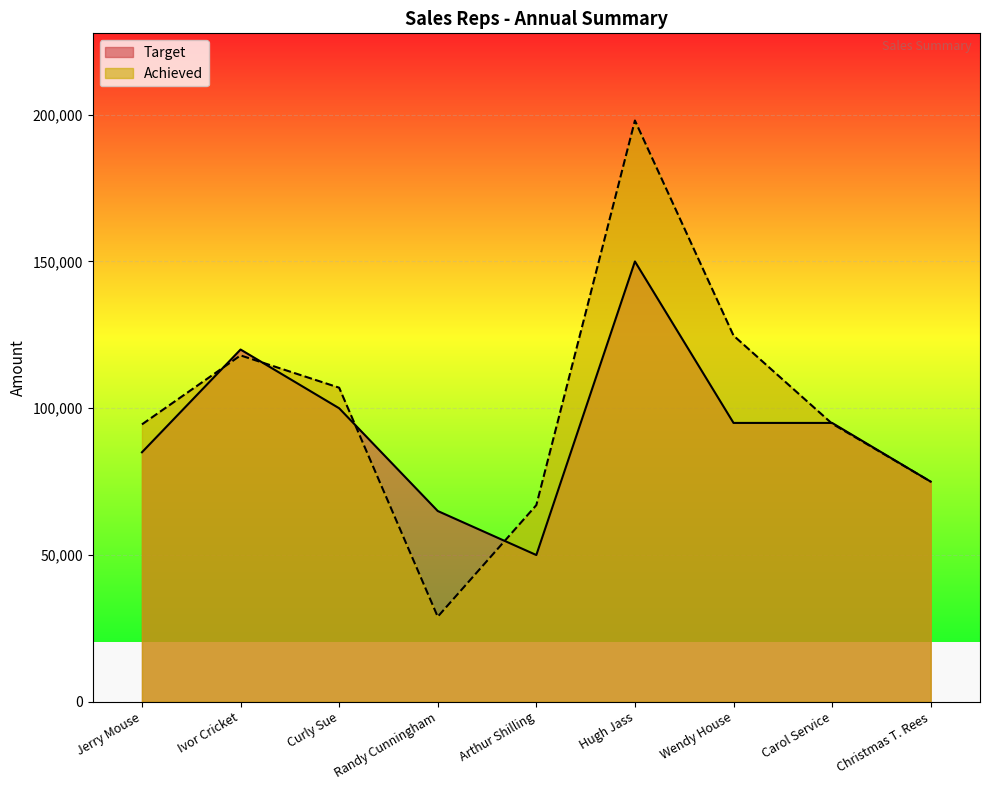

What is the sum of all Achieved values?

908000